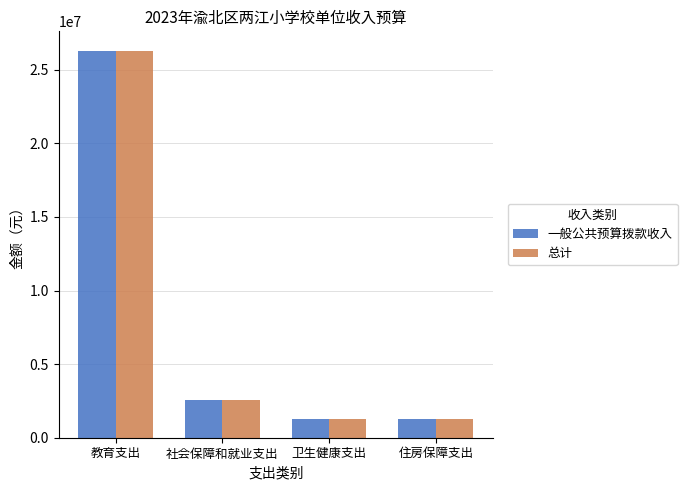

What is the sum of all 一般公共预算拨款收入 values?

31405627.3